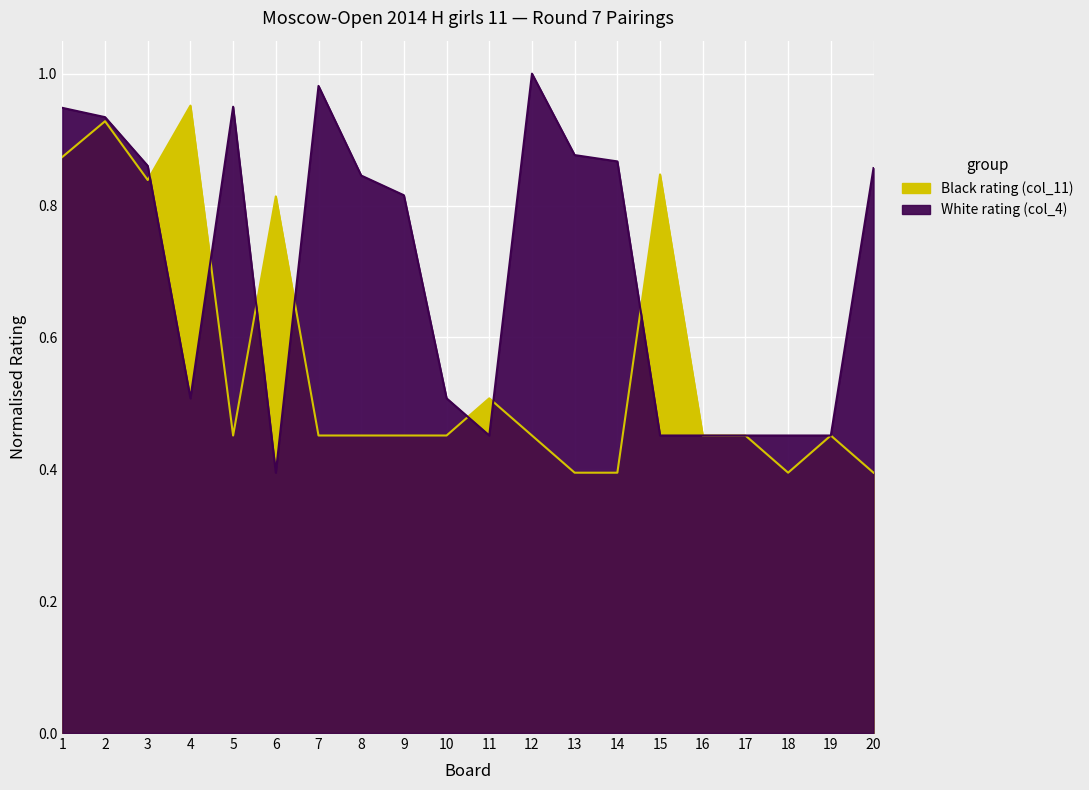

List the series in order of their overall mean, highest first.

White rating (col_4), Black rating (col_11)